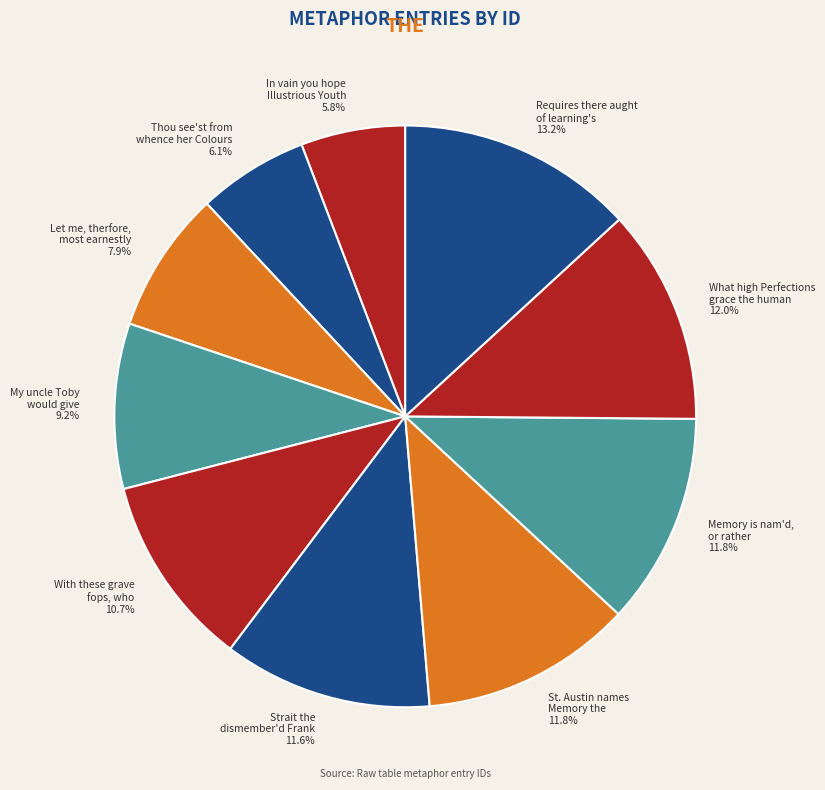

Does any single category account for the majority?

No